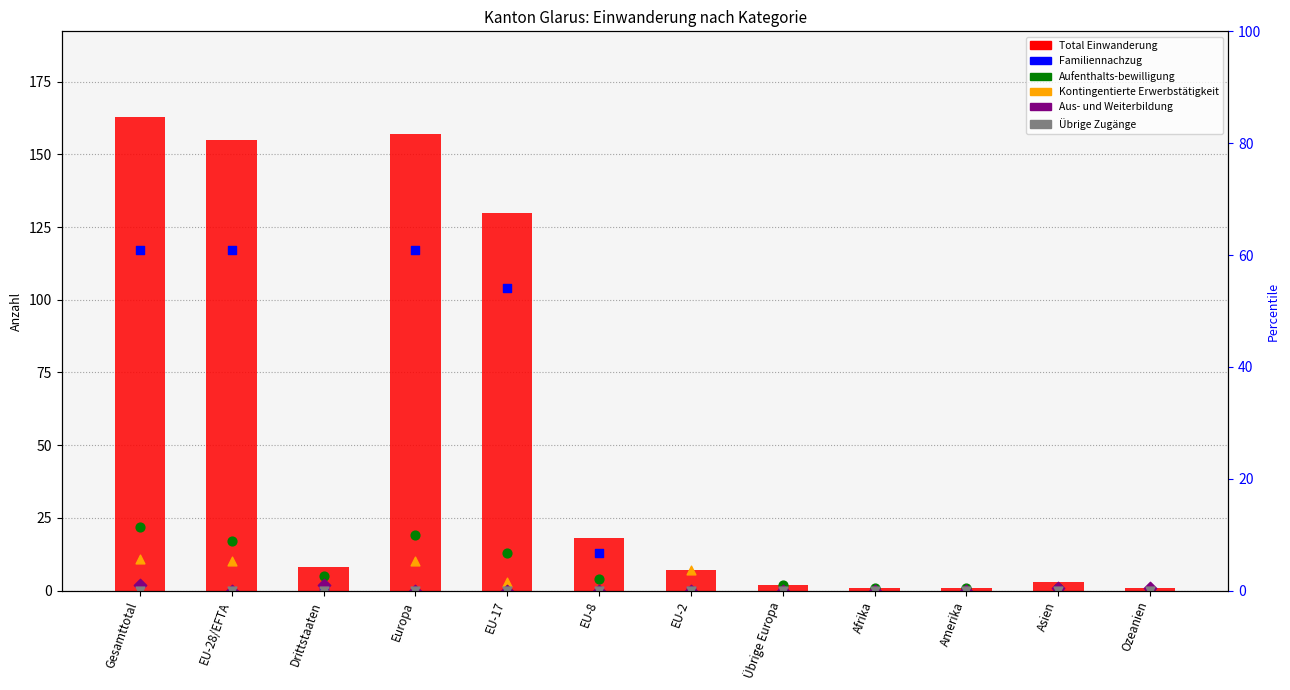

Is the value of Aus- und Weiterbildung at EU-17 greater than the value of Total Einwanderung at Afrika?

No